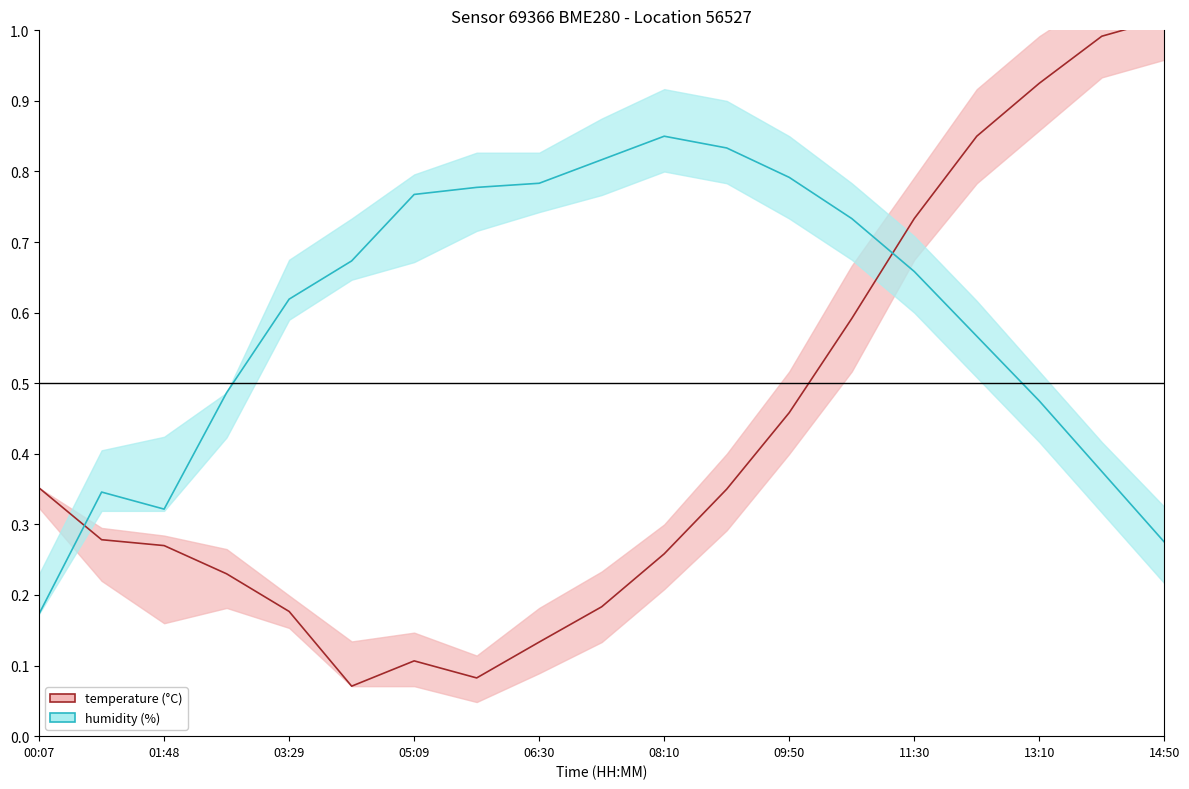

Count the number of data series in this chart.

2